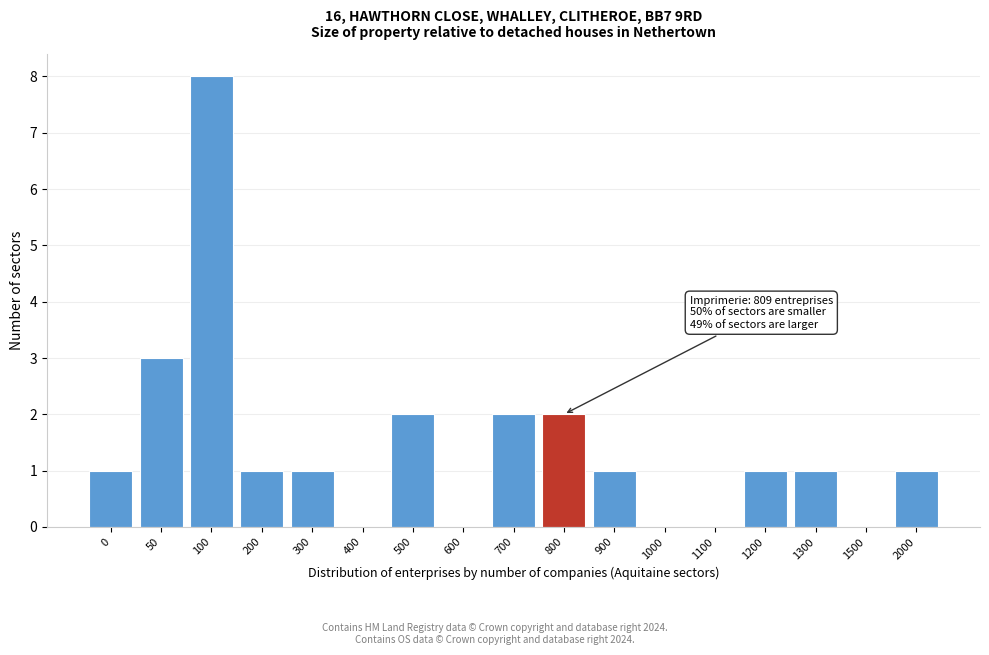

Reading left to right, what are all the values shown in this chart?

0=1	50=3	100=8	200=1	300=1	400=0	500=2	600=0	700=2	800=2	900=1	1000=0	1100=0	1200=1	1300=1	1500=0	2000=1